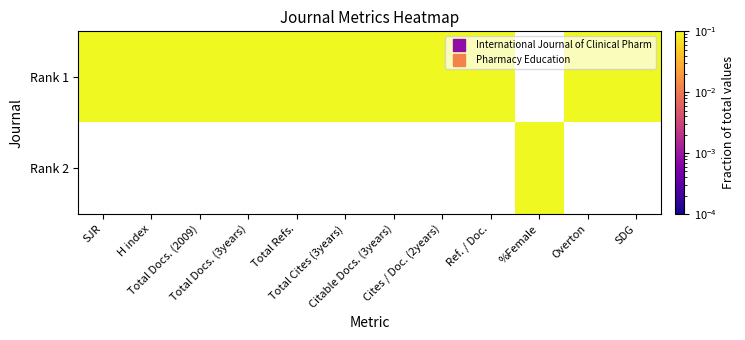

Which category has the highest value across all series?

SJR